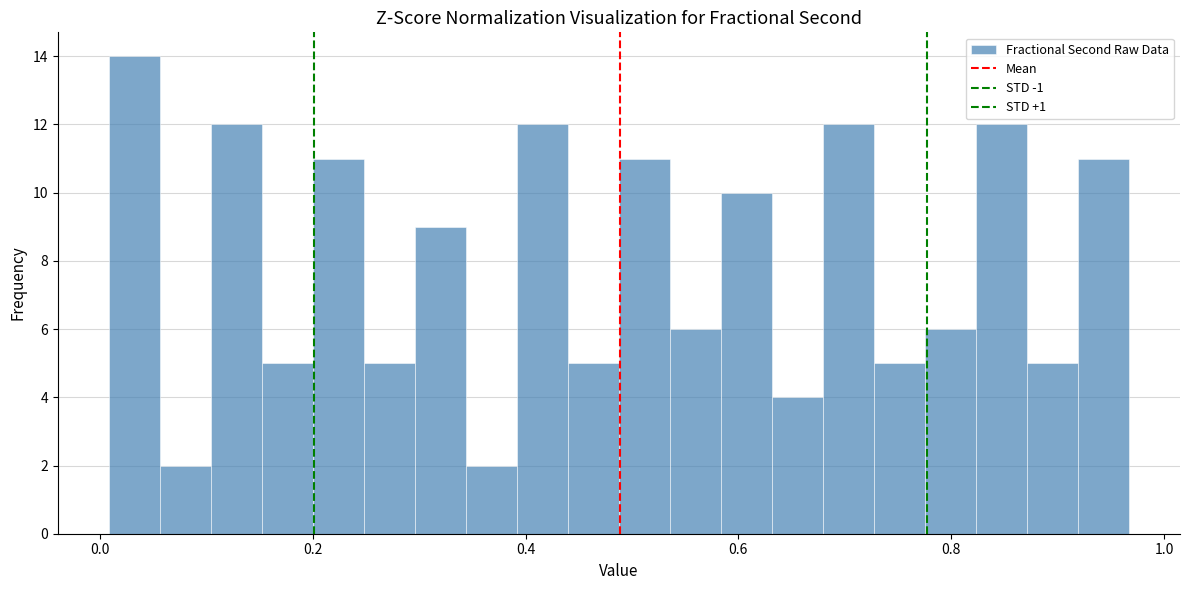

Around what value on the x-axis is the tallest bar? Give the approximate position of its centre, as read against the axis.

0.04